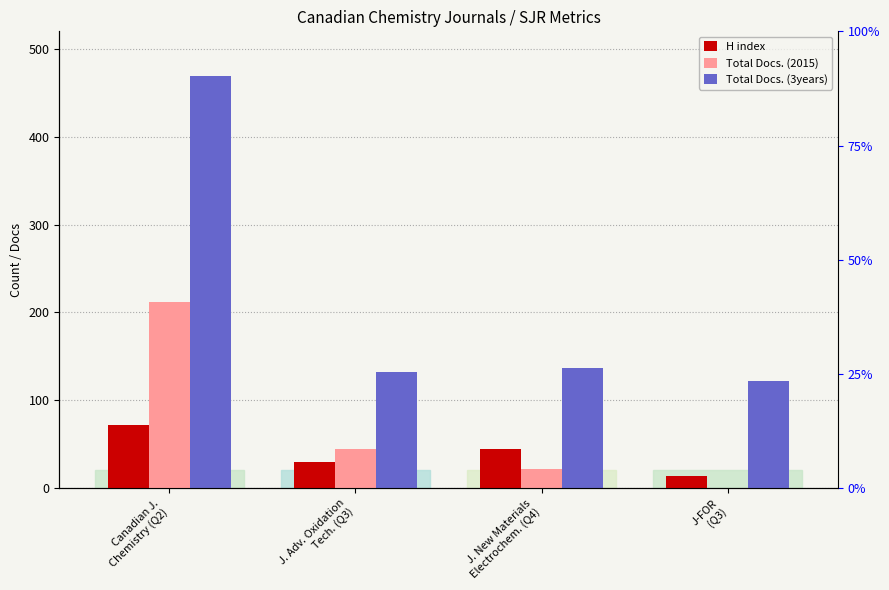

Is the value of Total Docs. (3years) at J. New Materials
Electrochem. (Q4) greater than the value of H index at J. New Materials
Electrochem. (Q4)?

Yes